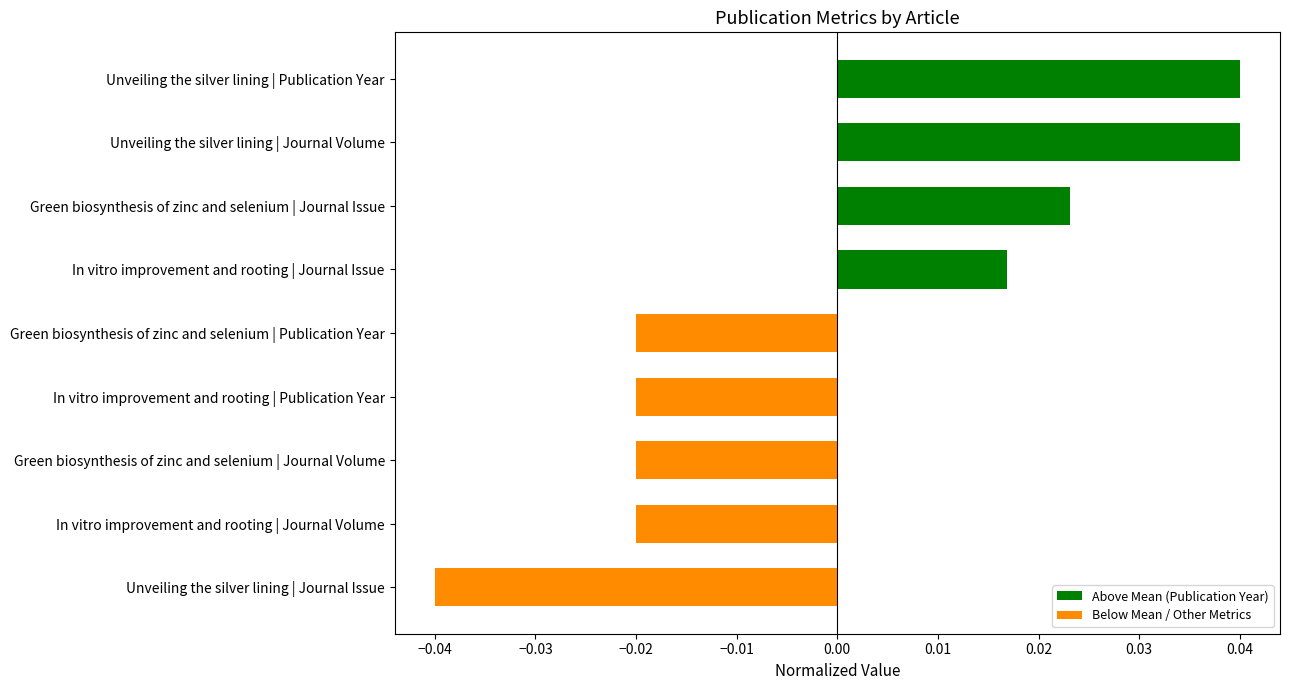

Which category has the lowest value across all series?

Unveiling the silver lining | Journal Issue